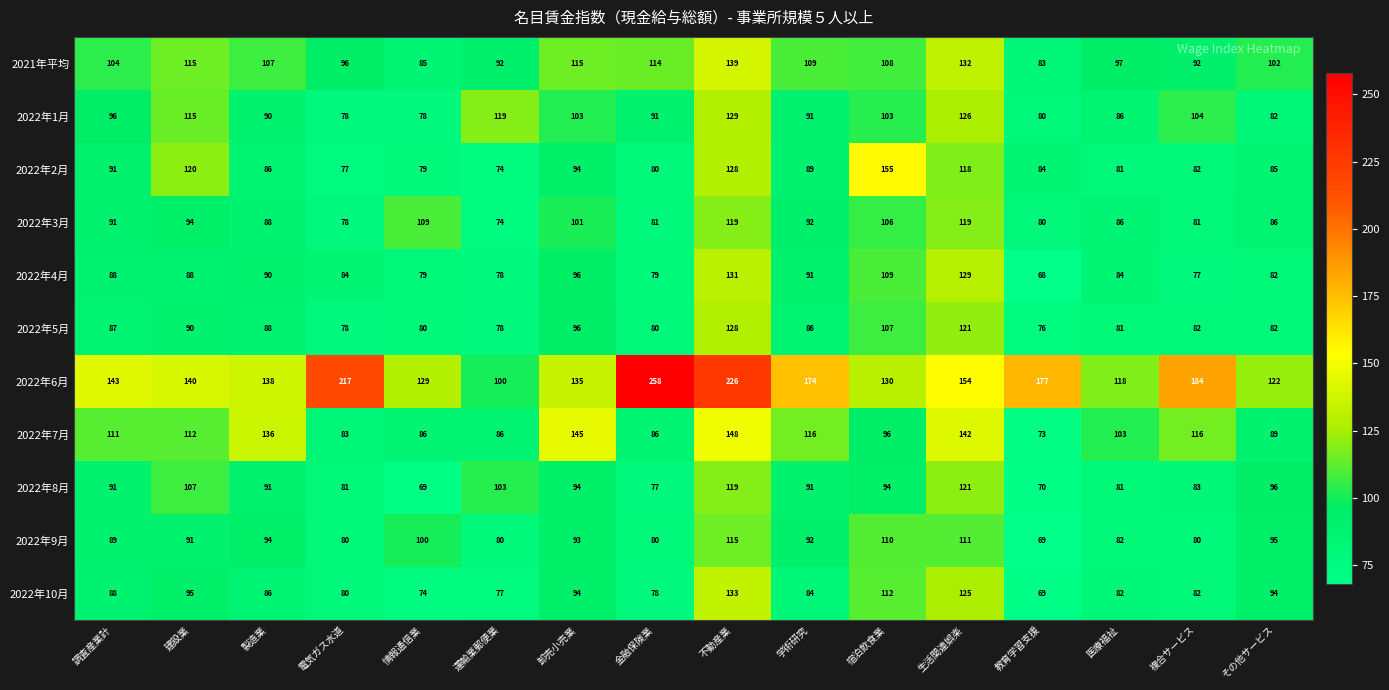

How many distinct data groups are displayed?

11